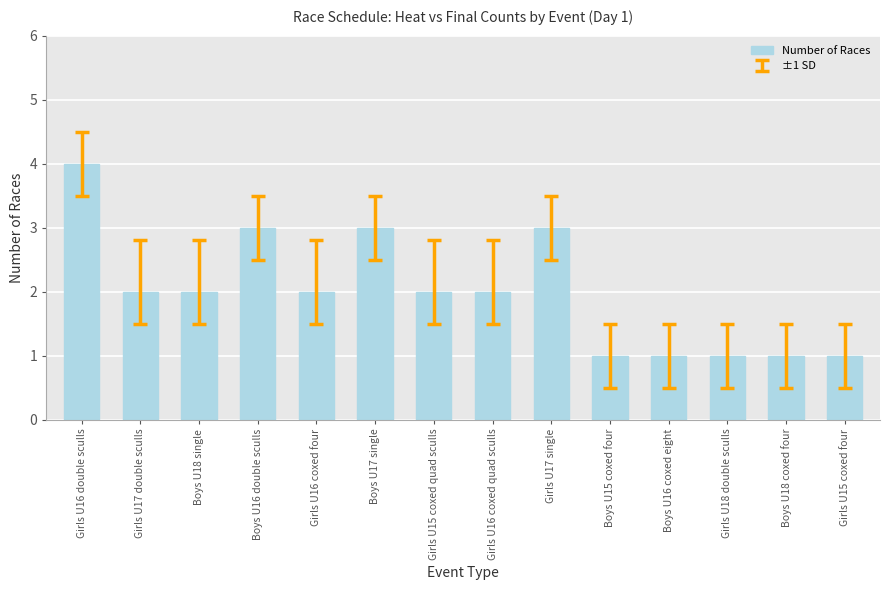

What is the average value?

2